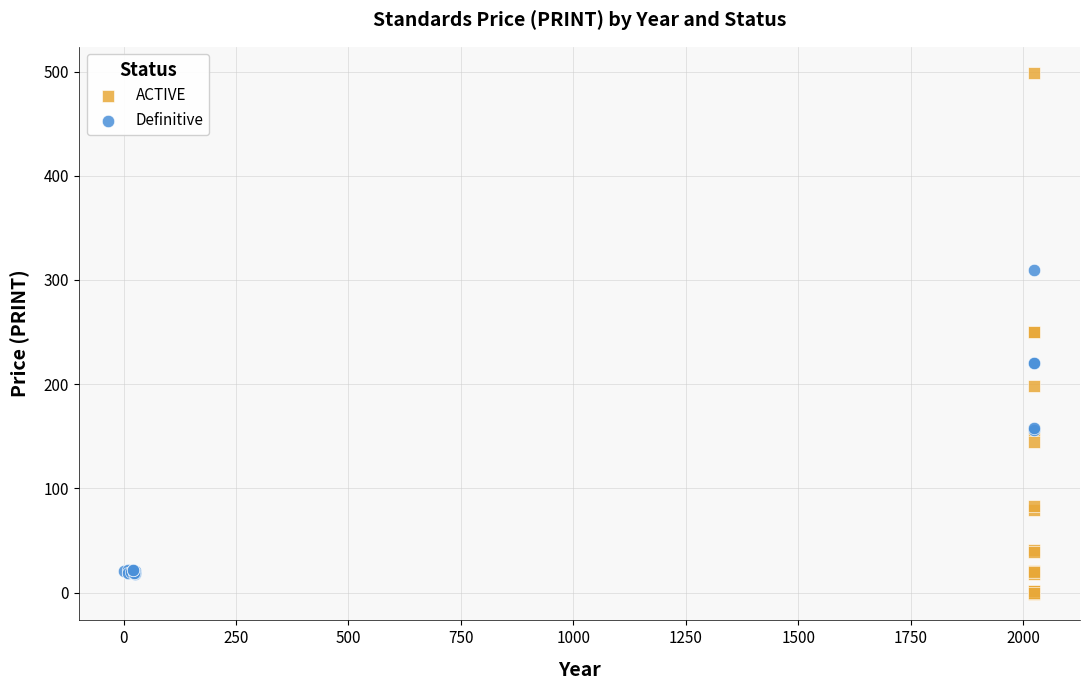

Which series reaches the minimum Y coordinate?

ACTIVE